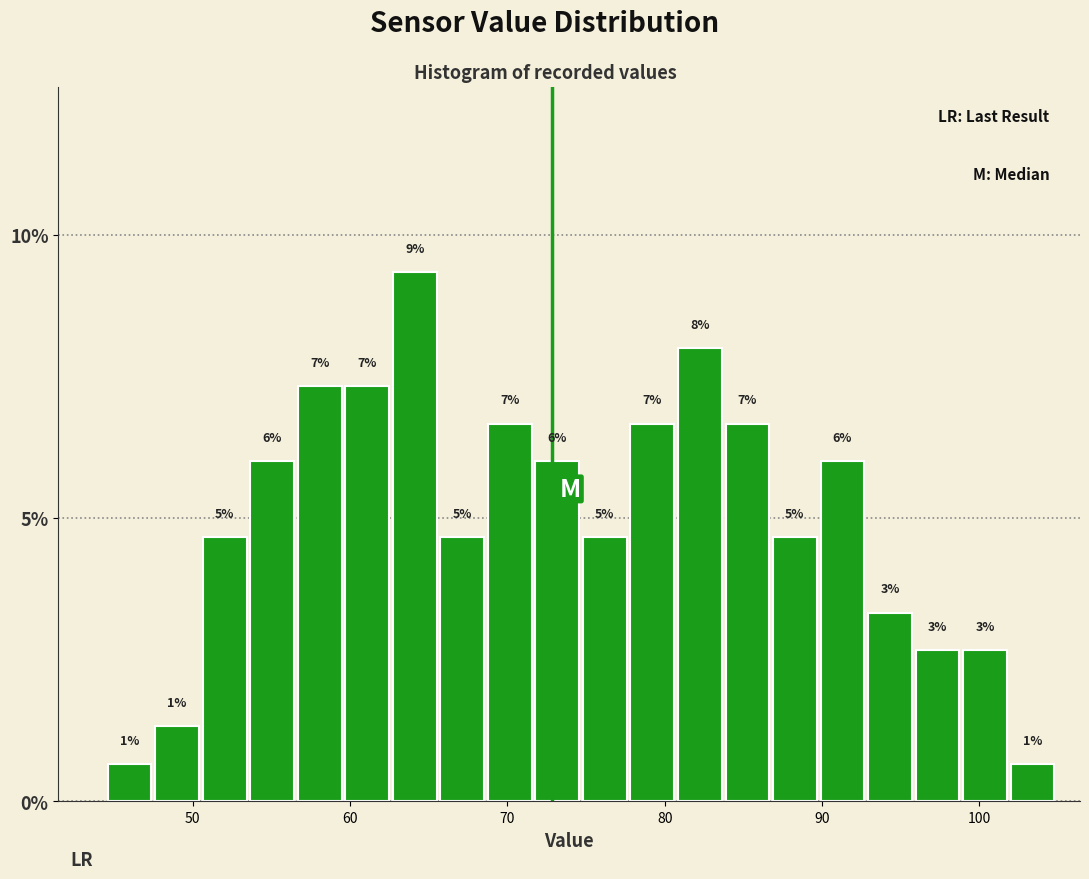

Around what value on the x-axis is the tallest bar? Give the approximate position of its centre, as read against the axis.

64